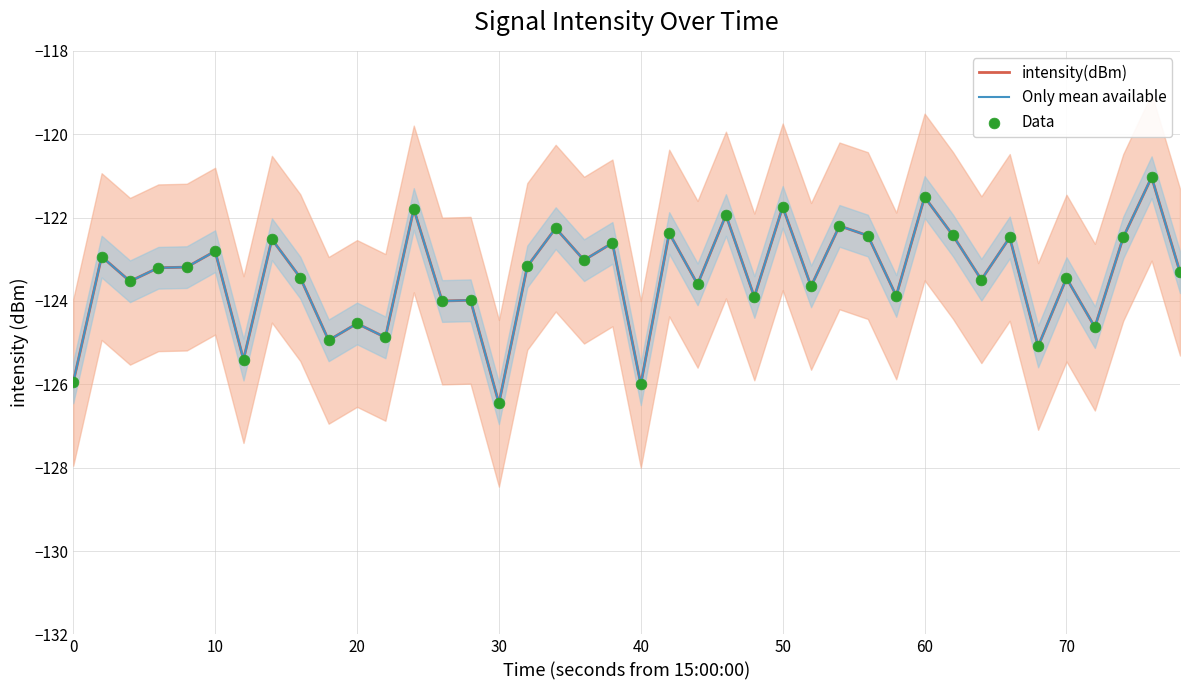

Which series has the largest total across all categories?

intensity(dBm)